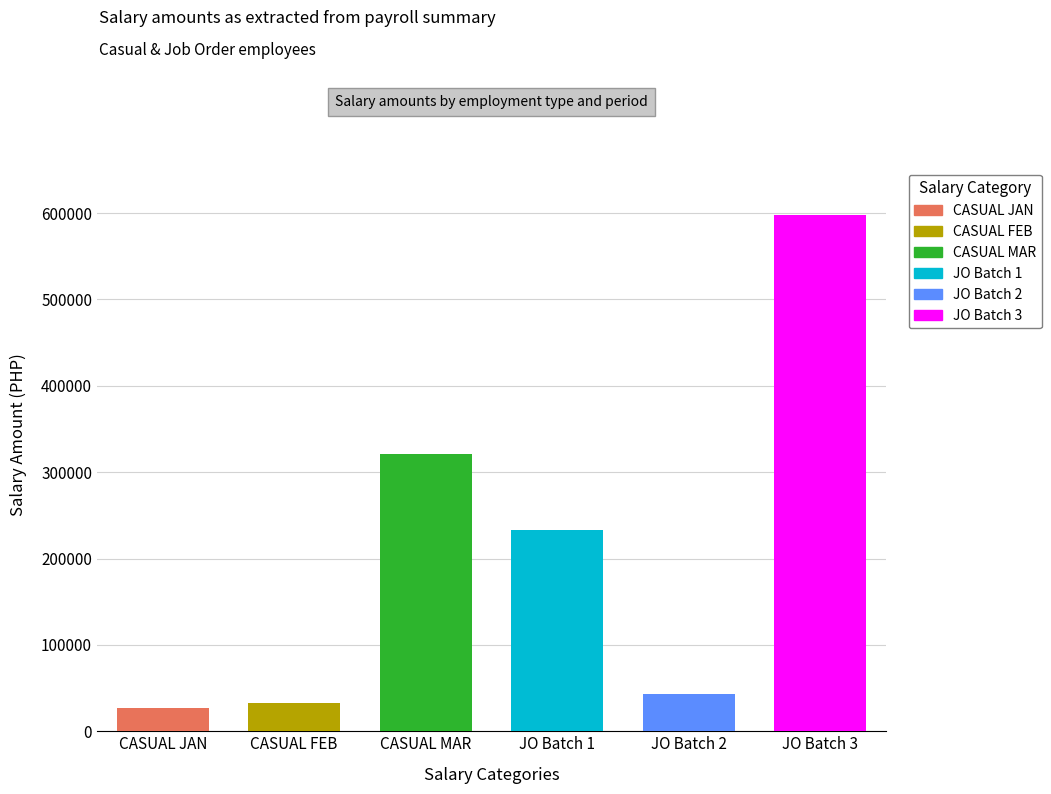

At which label is the value closest to 312186?

CASUAL SALARY (MAR)